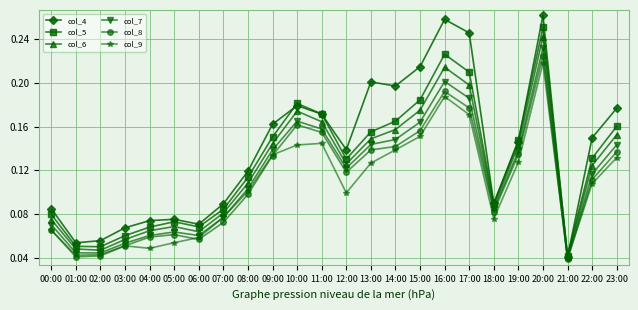

Where is col_6 nearest to the value 0?

21:00